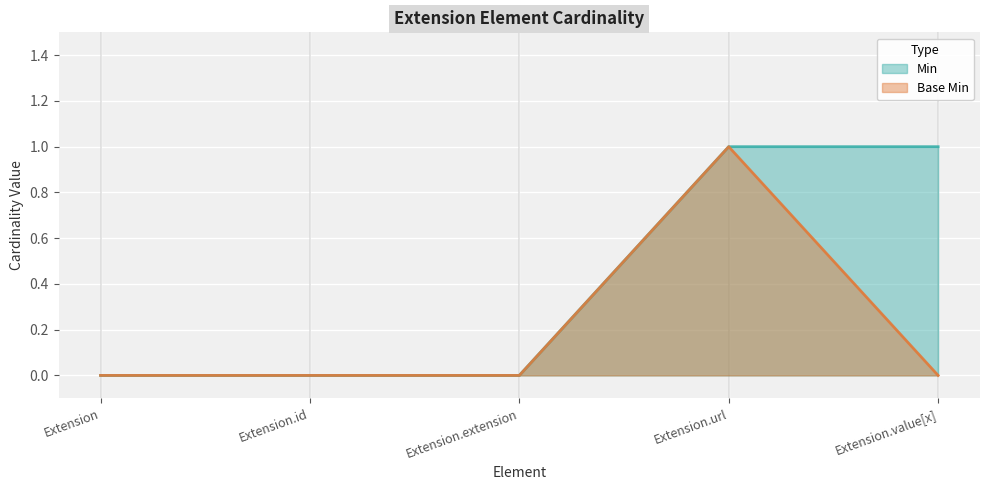

Which series has the largest range (max minus min)?

Min